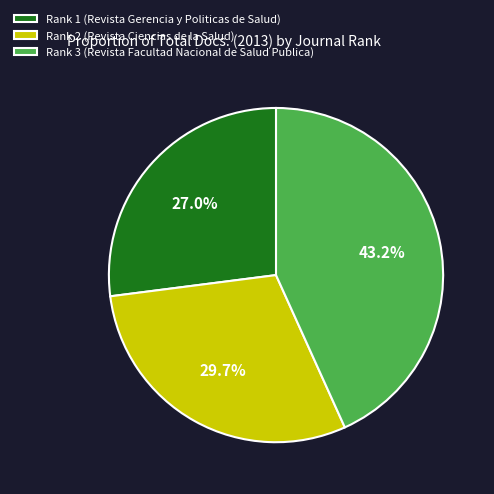

Is it true that Rank 1 (Revista Gerencia y Politicas de Salud) is 37% of the pie?

False